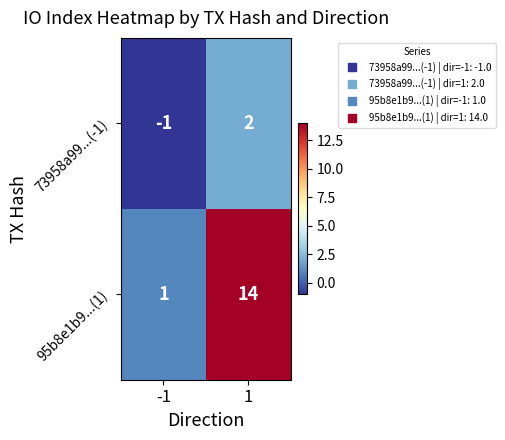

What is the maximum value shown in the chart?

14